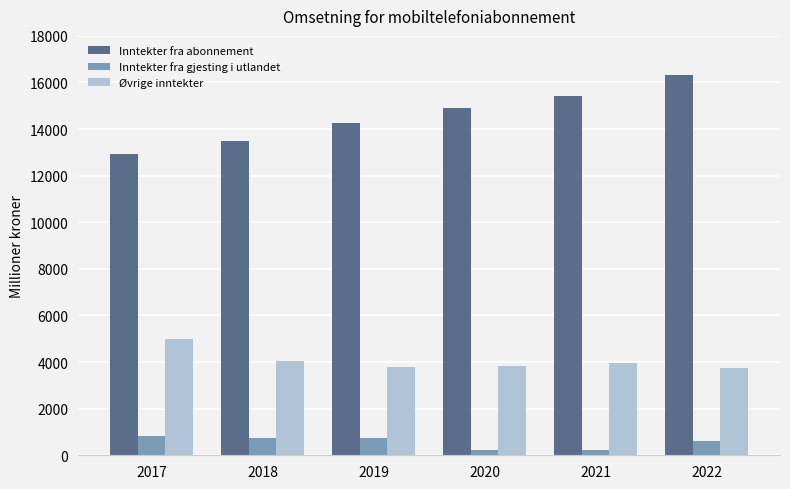

What is the sum of all Øvrige inntekter values?

24385.2